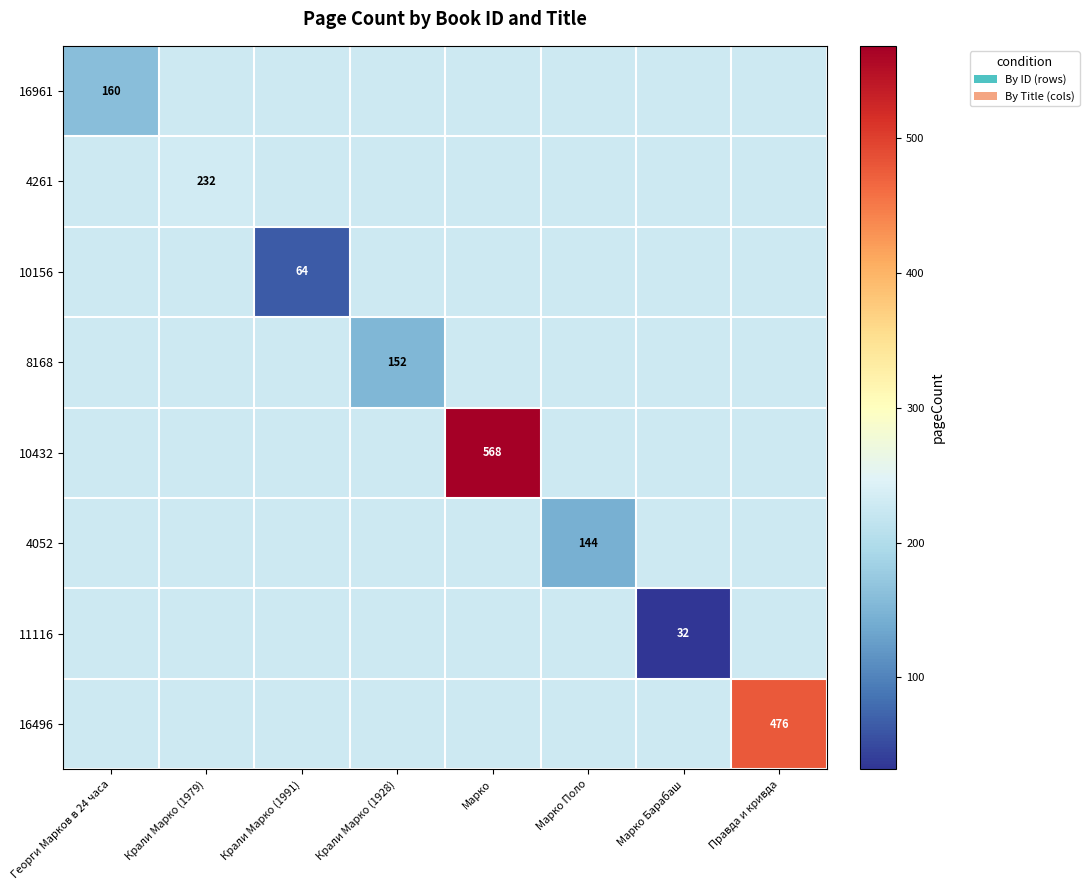

The value of 8168 at Крали Марко (1928) is 152.0. True or false?

True